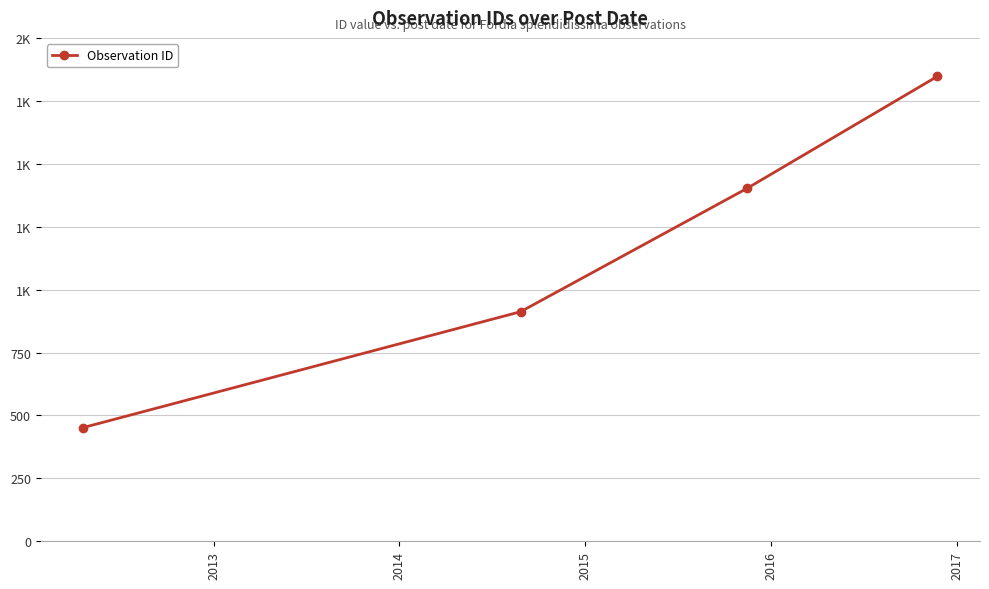

How many lines are shown in the chart?

1